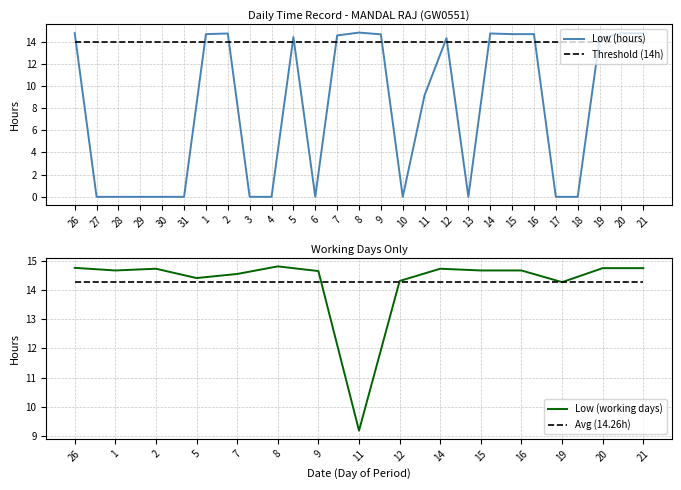

At which label is the value closest to 7?

11